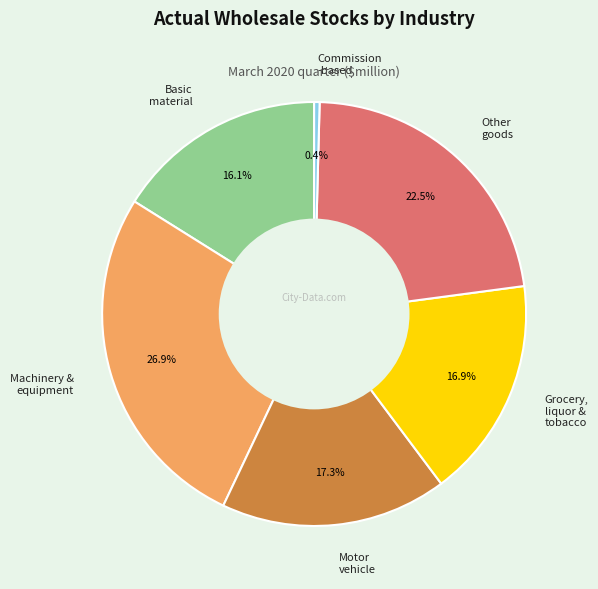

Approximately how many times larger is the value at Other goods compared to Motor vehicle?

1.3